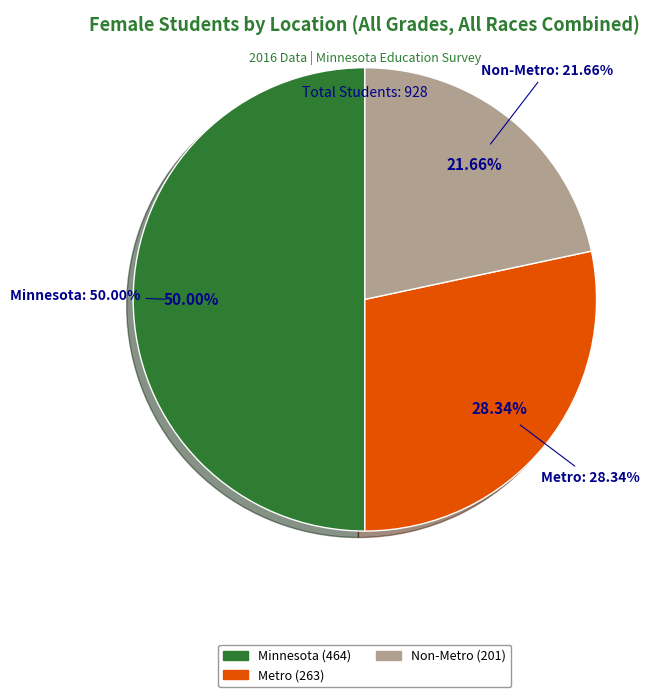

To the nearest percent, what is the difference between the largest and smallest slice percentages?

28%